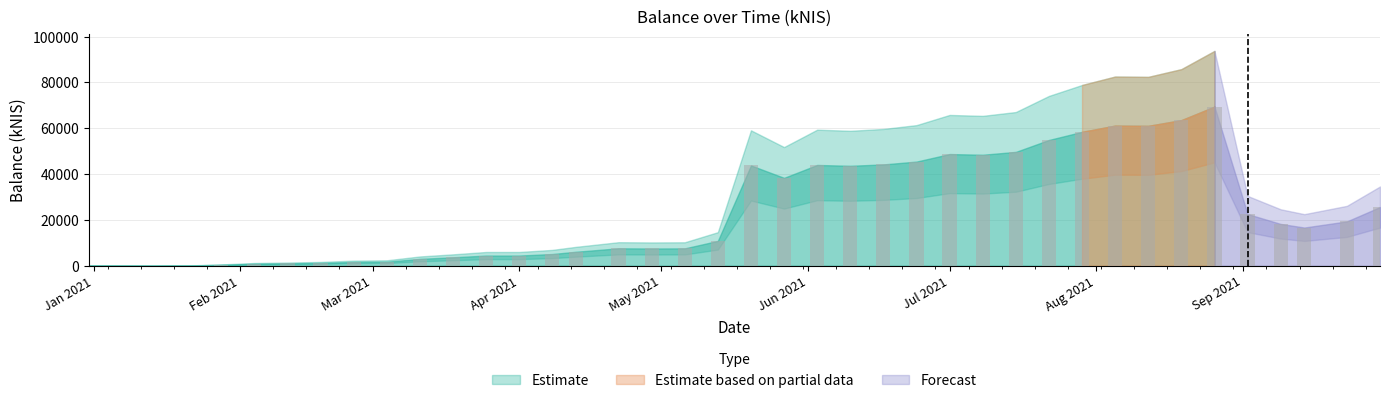

What is the greatest value displayed?

69455.7